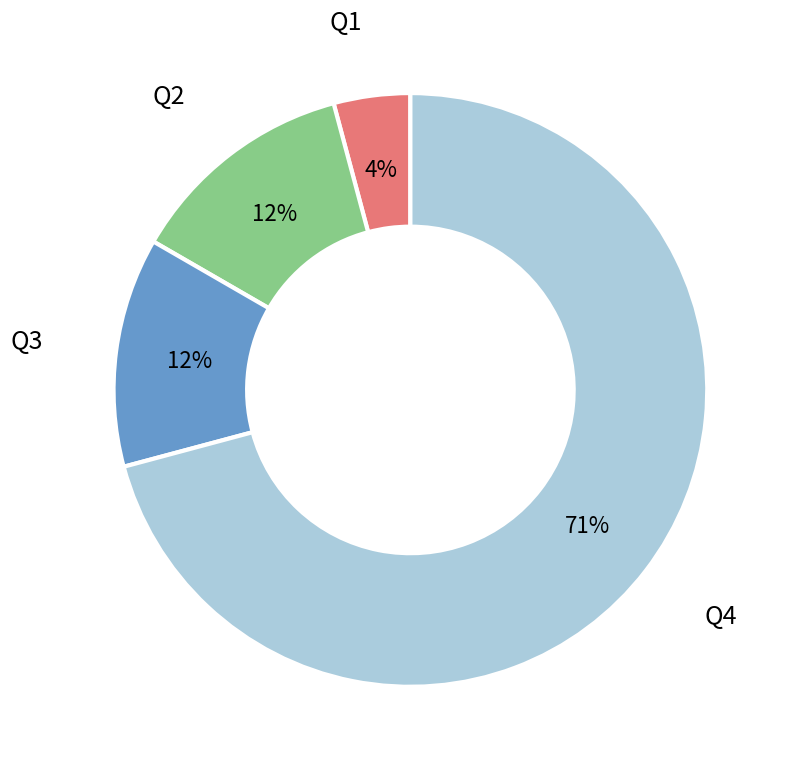

Which slice represents more than half of the pie?

Q4